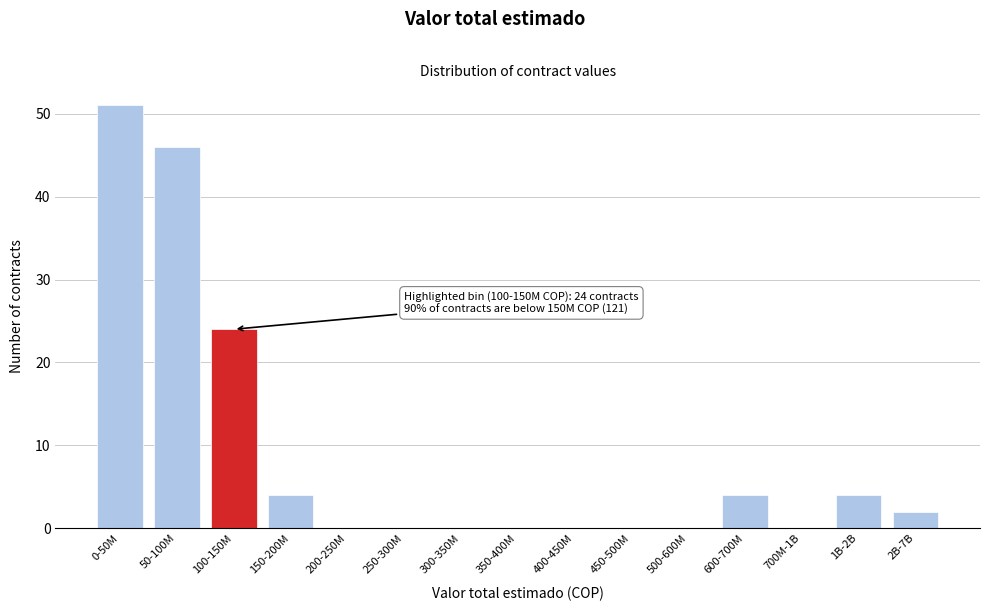

Reading left to right, extract all data points from this chart.

0-50M=51	50-100M=46	100-150M=24	150-200M=4	200-250M=0	250-300M=0	300-350M=0	350-400M=0	400-450M=0	450-500M=0	500-600M=0	600-700M=4	700M-1B=0	1B-2B=4	2B-7B=2